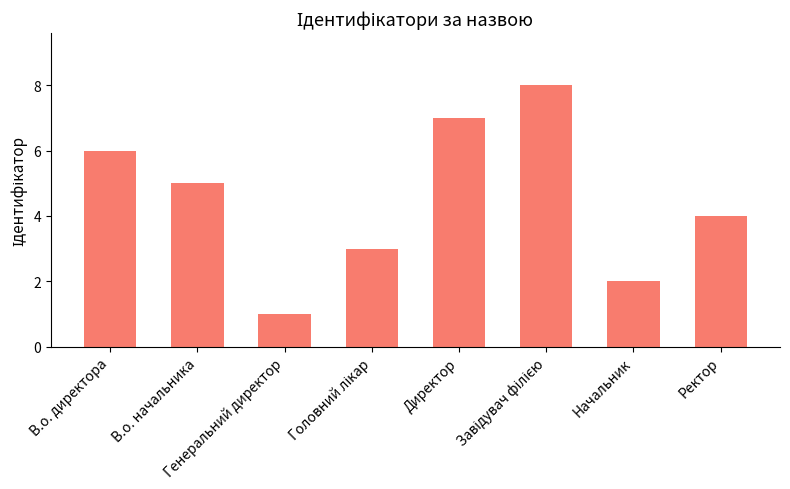

What is the difference between the maximum and second lowest values?

6